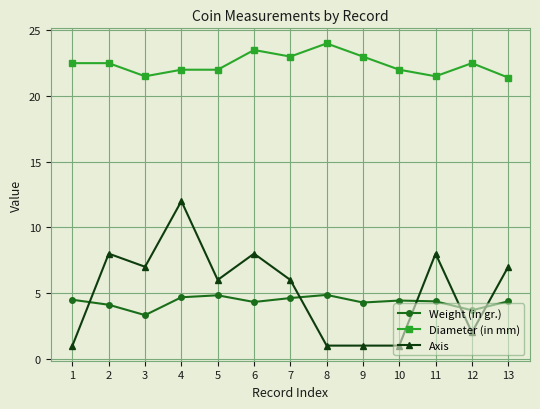

At which category is the sum across all series the highest?

4